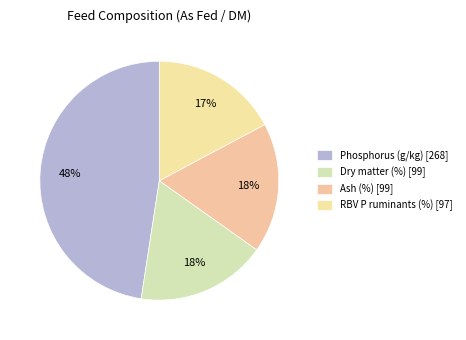

Rank the categories by value from highest to lowest.

Phosphorus (g/kg), Dry matter (%), Ash (%), RBV P ruminants (%)